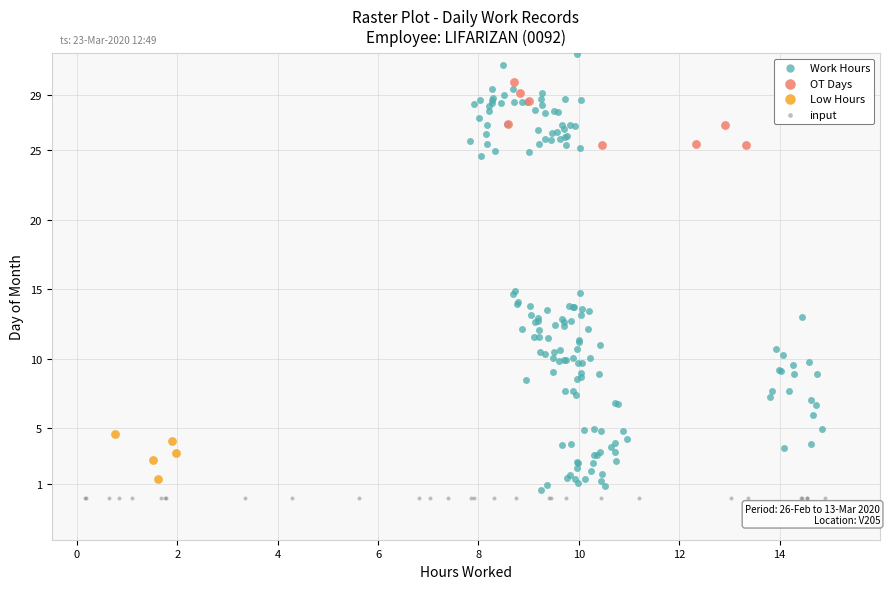

What are all the series names shown in the legend?

Work Hours, OT Days, Low Hours, input